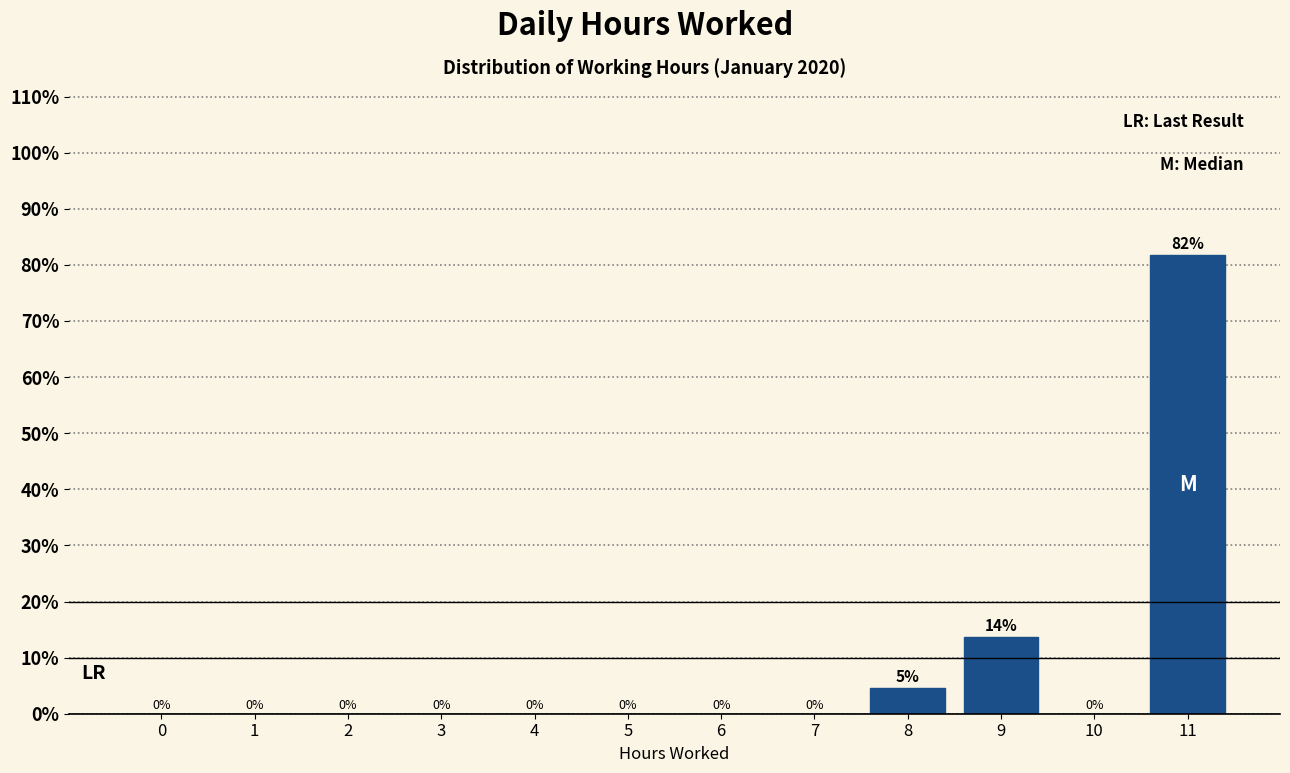

Is it true that the value at 10 is 33.0?

False